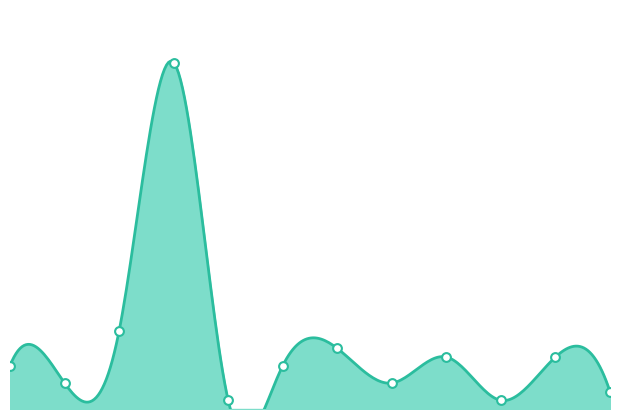

What is the change in value from Asien to Polen?

-8